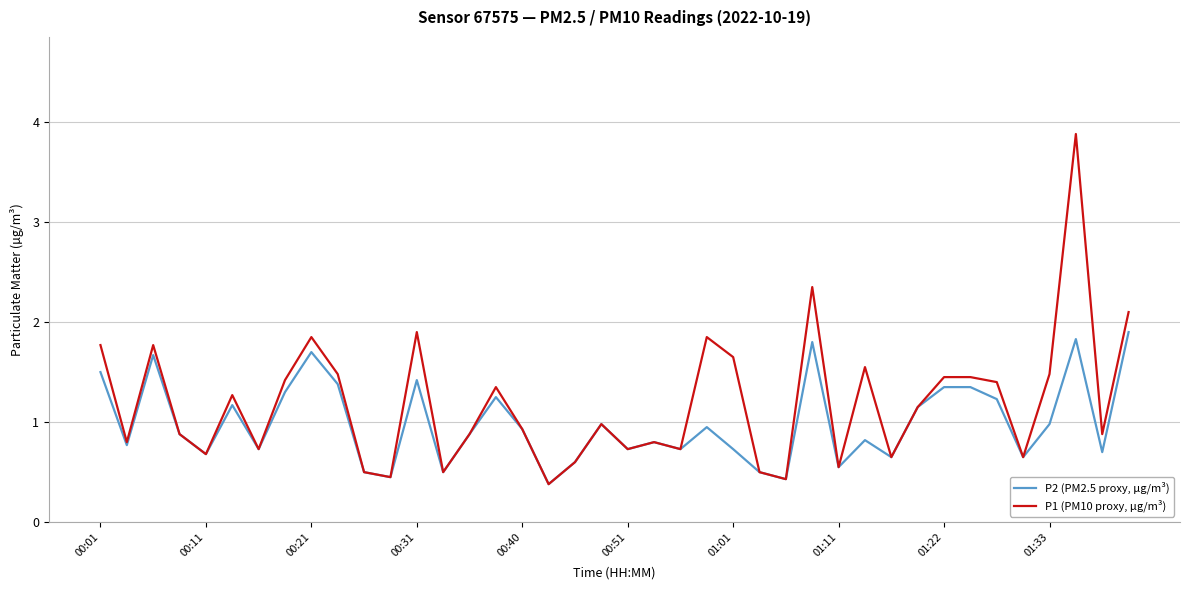

Which series has the largest range (max minus min)?

P1 (PM10 proxy, µg/m³)